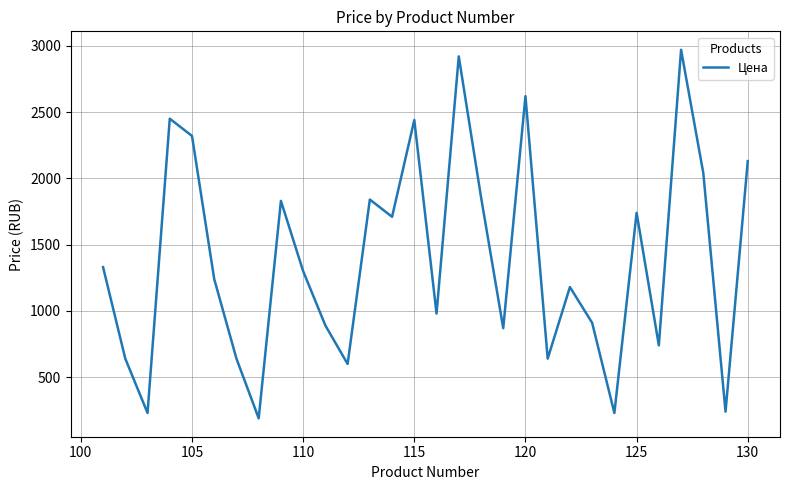

True or false: there are more than 2 points higher than both neighbors.

True